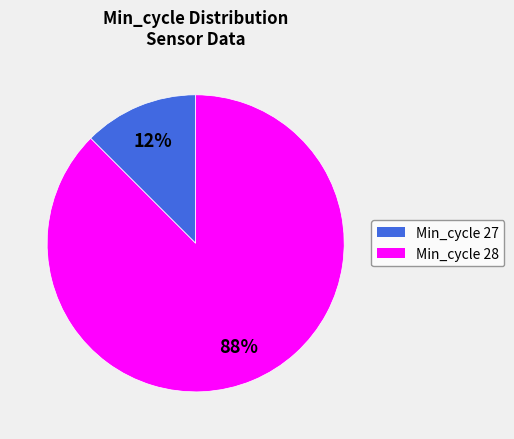

To the nearest percent, what is the average slice percentage?

50%